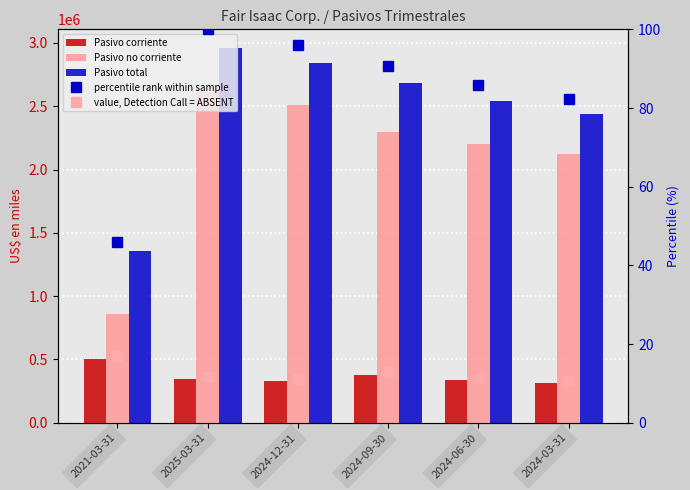

Are the bars grouped side by side (vs. stacked)?

Yes